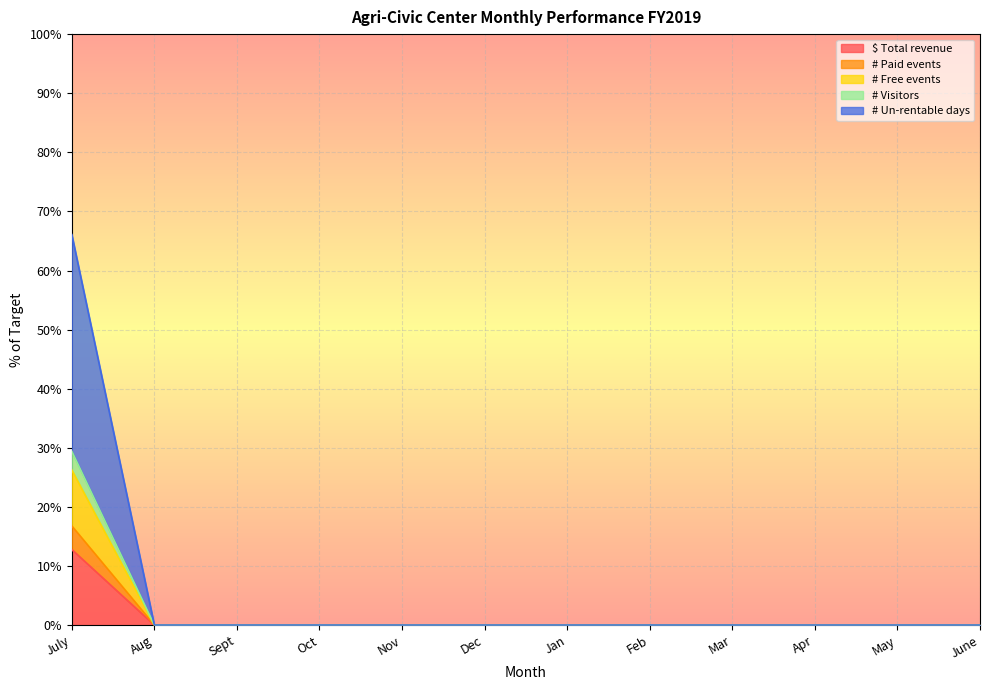

True or false: # Visitors has more than 2 points higher than both neighbors.

False